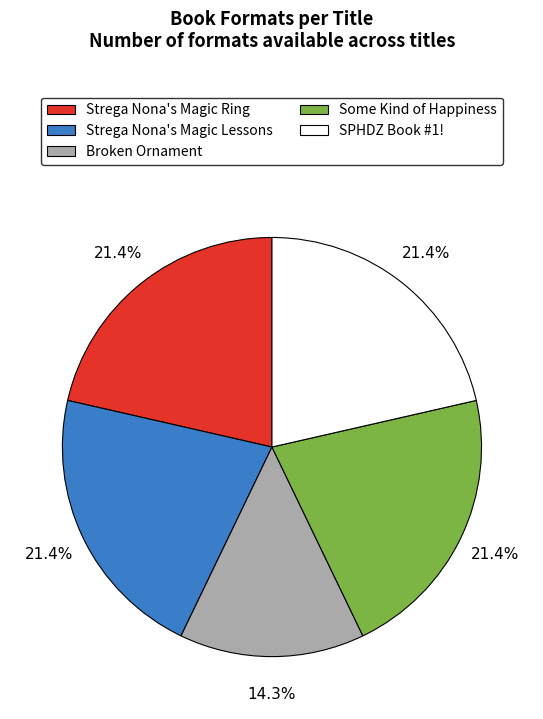

To the nearest percent, what is the average slice percentage?

20%